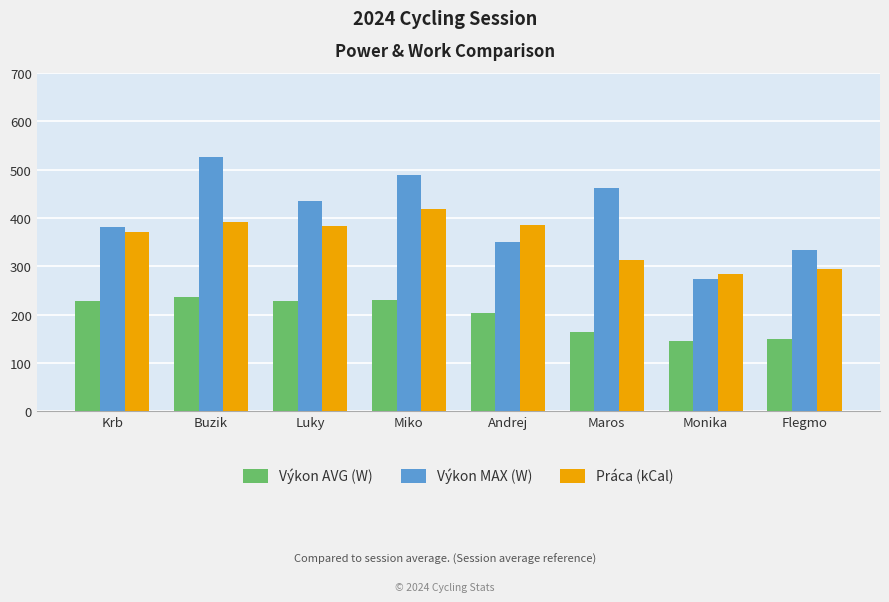

How many series are shown in this chart?

3